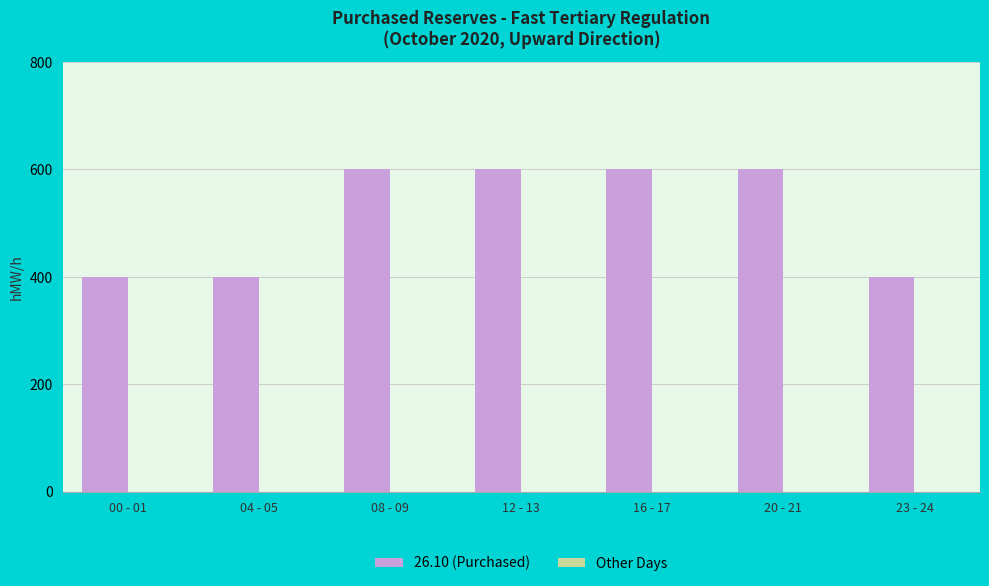

What is the difference between the values at 00 - 01 and 20 - 21?

200